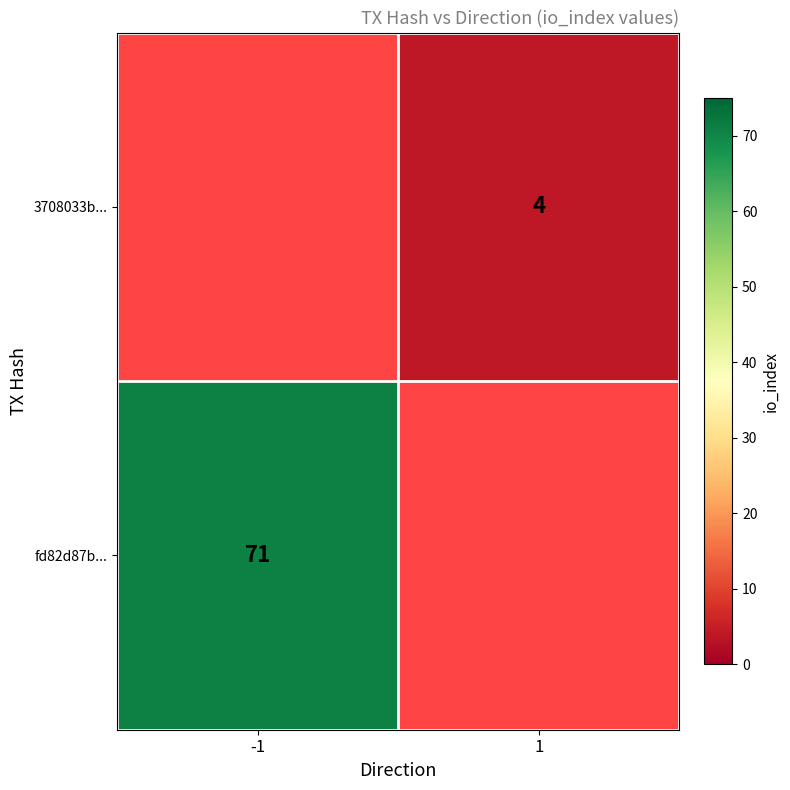

True or false: 3708033b... has a value of 4 at 1.

True